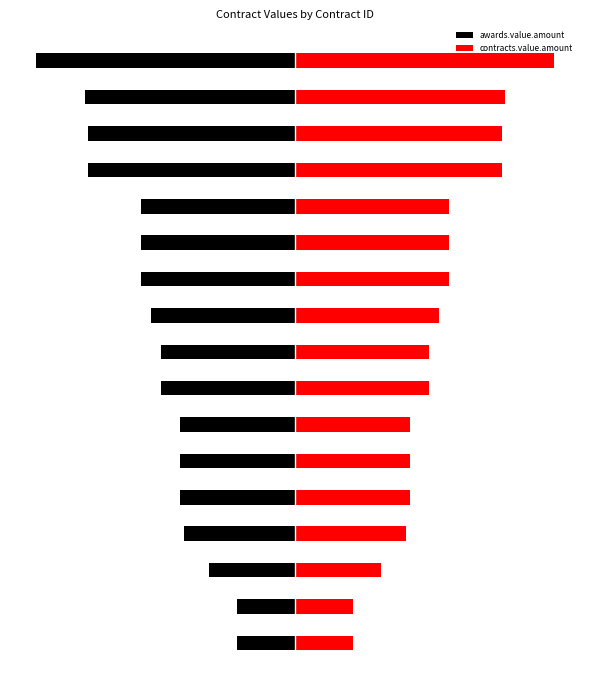

At which label is awards.value.amount closest to -173076?

10